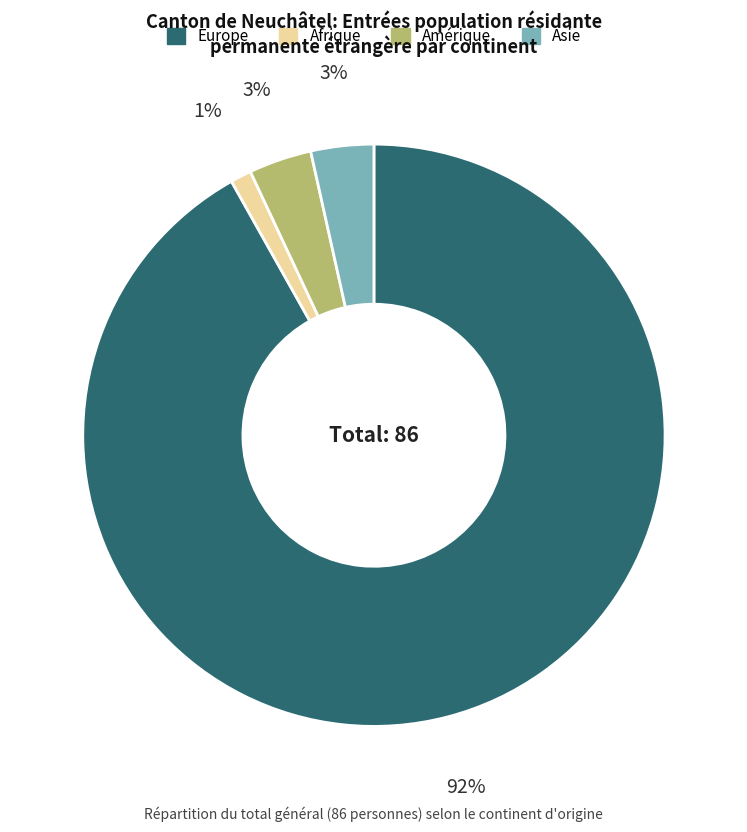

Is the sum of Asie and Europe greater than half?

Yes